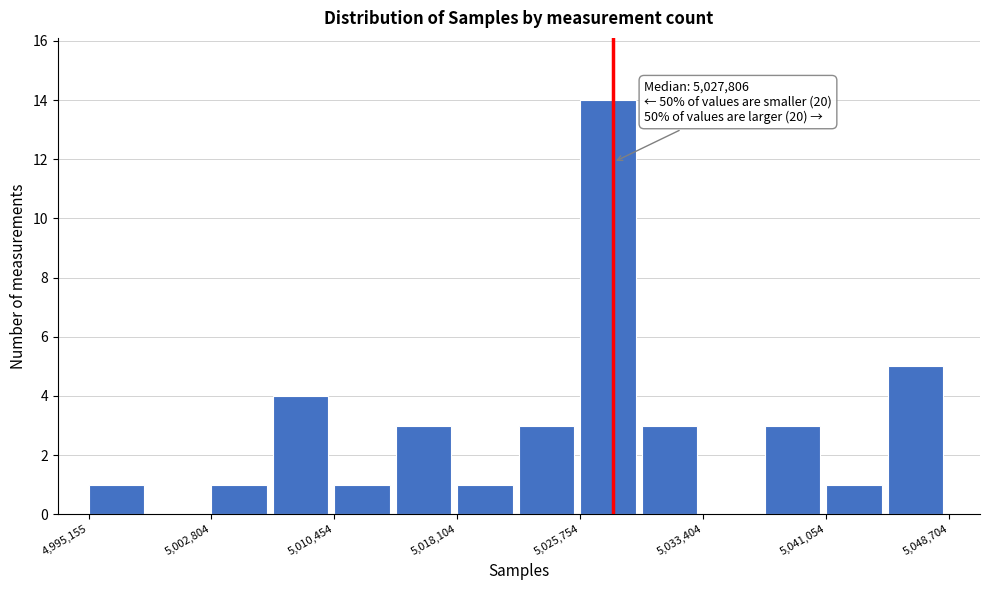

Read against the x-axis, roughly where is the centre of the tallest bar?

5027000